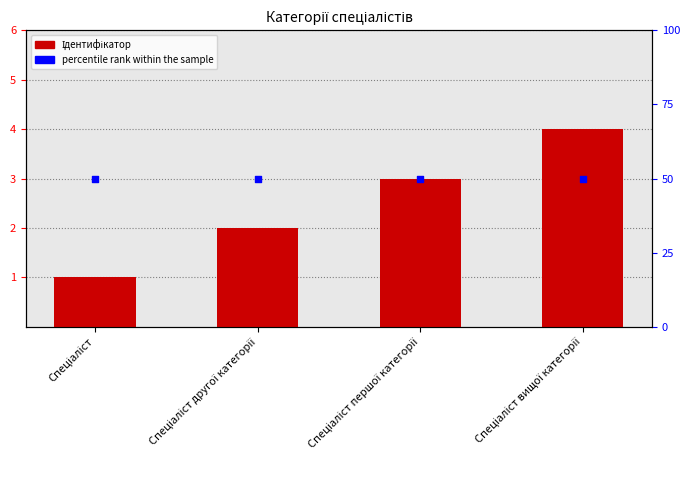

At which category is the sum across all series the highest?

Спеціаліст вищої категорії